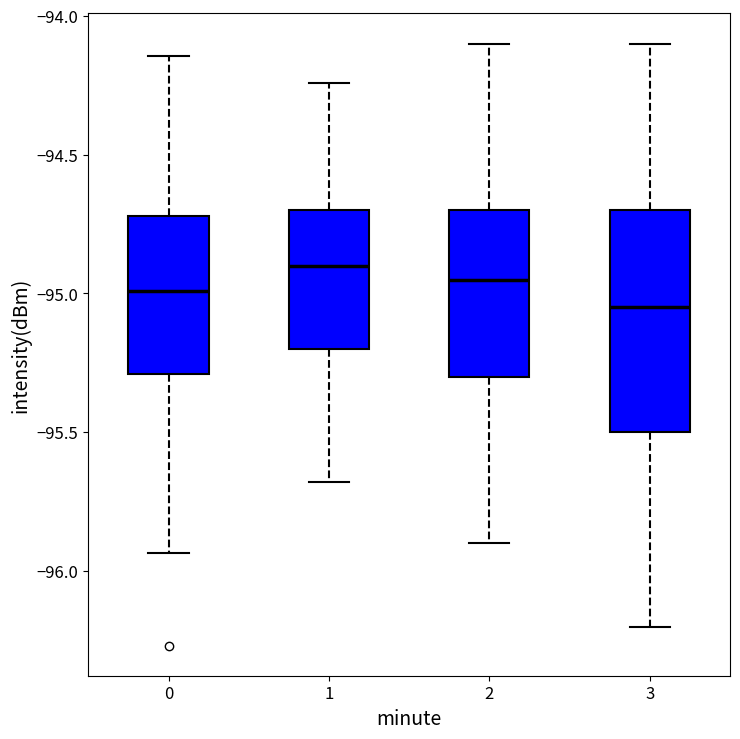

Comparing the boxes themselves (not the whiskers), which one is the tallest?

3